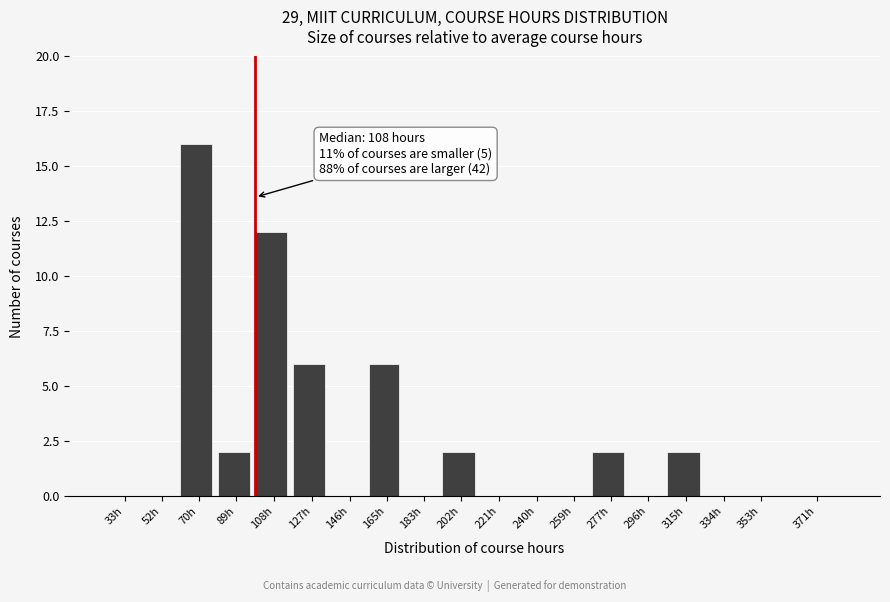

Reading left to right, transcribe all the data shown in this chart.

33h=0	52h=0	70h=16	89h=2	108h=12	127h=6	146h=0	165h=6	183h=0	202h=2	221h=0	240h=0	259h=0	277h=2	296h=0	315h=2	334h=0	353h=0	371h=0